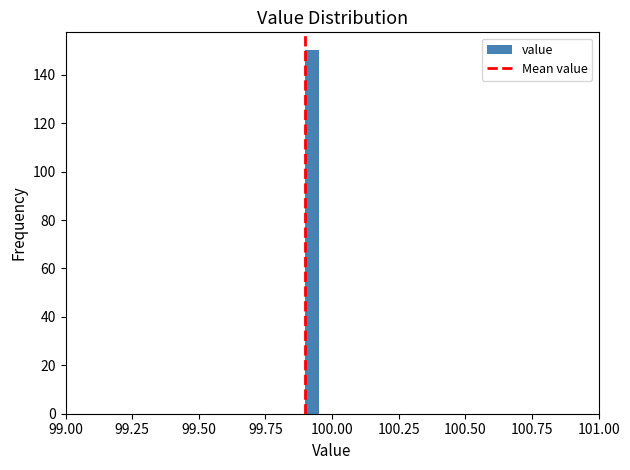

Read against the x-axis, roughly where is the centre of the tallest bar?

99.95